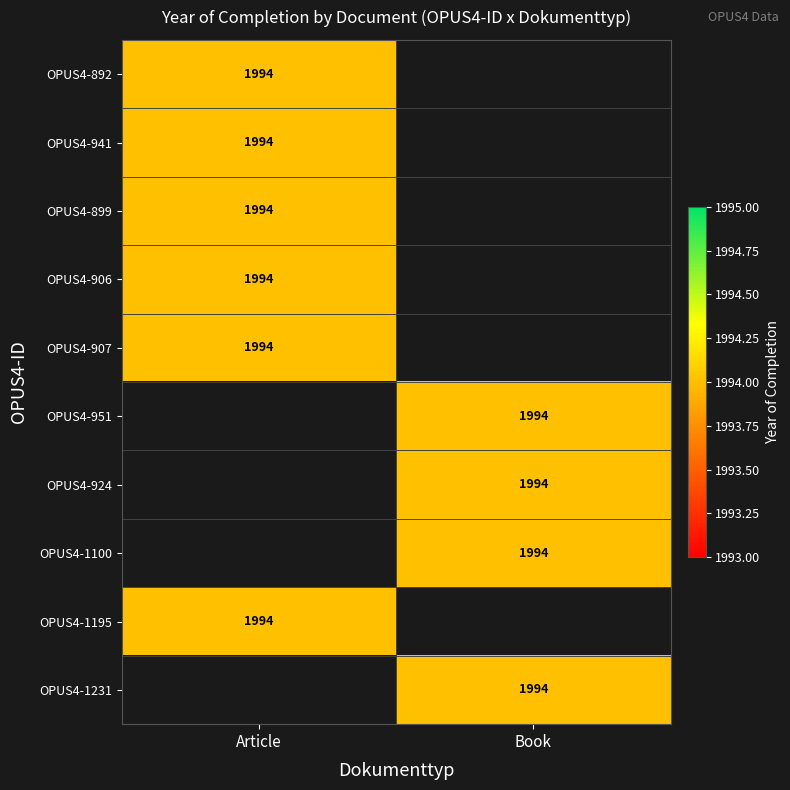

At which label is OPUS4-1195 closest to 997?

Article